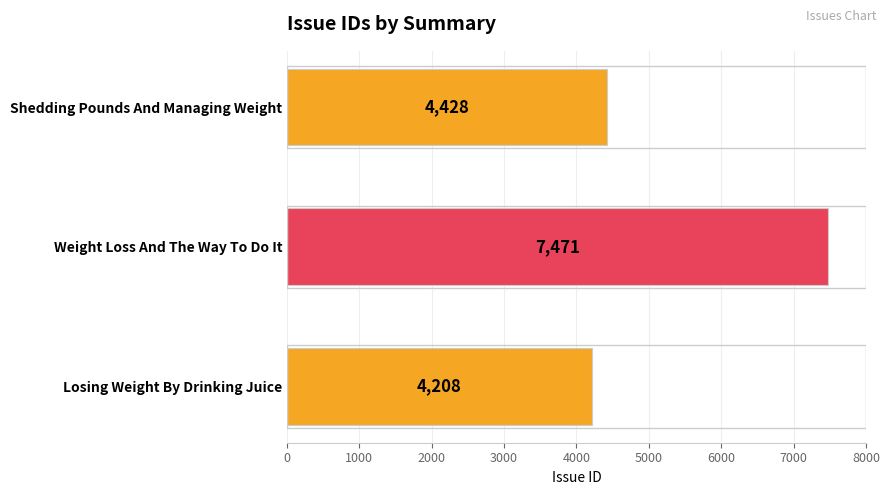

Rank the categories by value from lowest to highest.

Losing Weight By Drinking Juice, Shedding Pounds And Managing Weight, Weight Loss And The Way To Do It